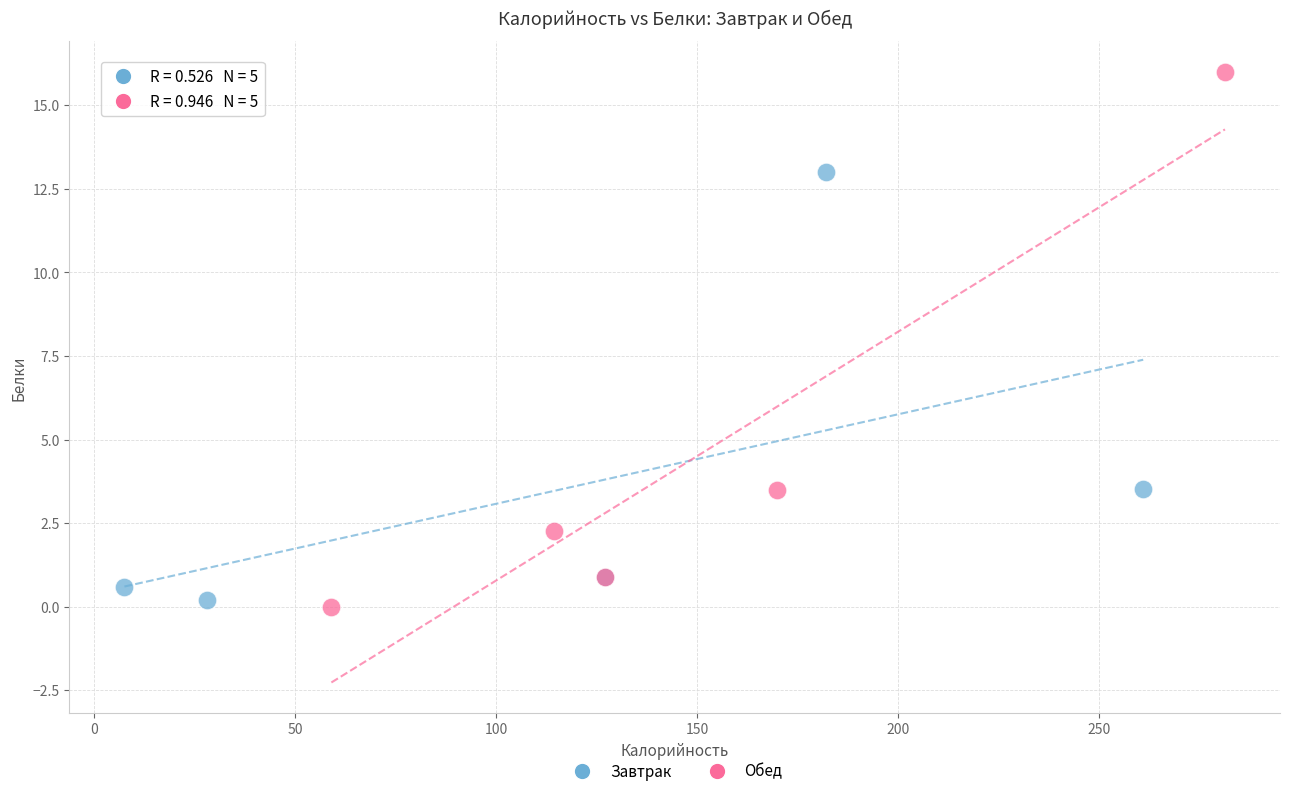

Which series has the widest spread of Y values?

Обед